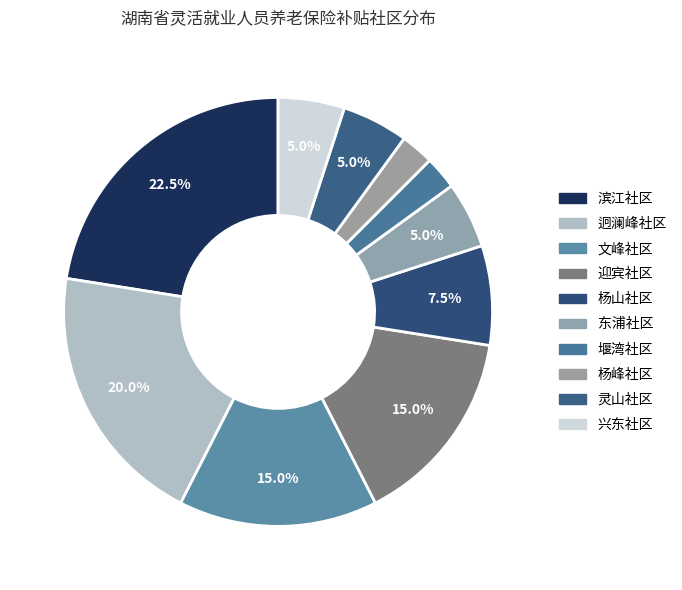

How many slices are in this pie chart?

10